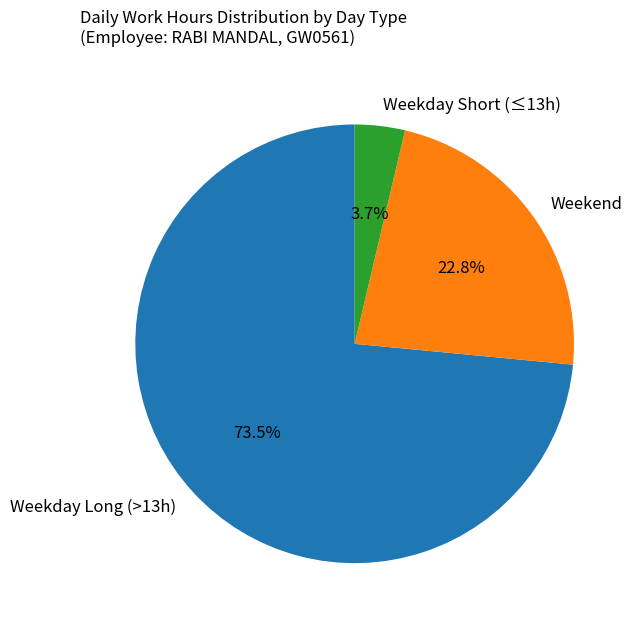

Between Weekday Long (>13h) and Weekend, which is larger?

Weekday Long (>13h)